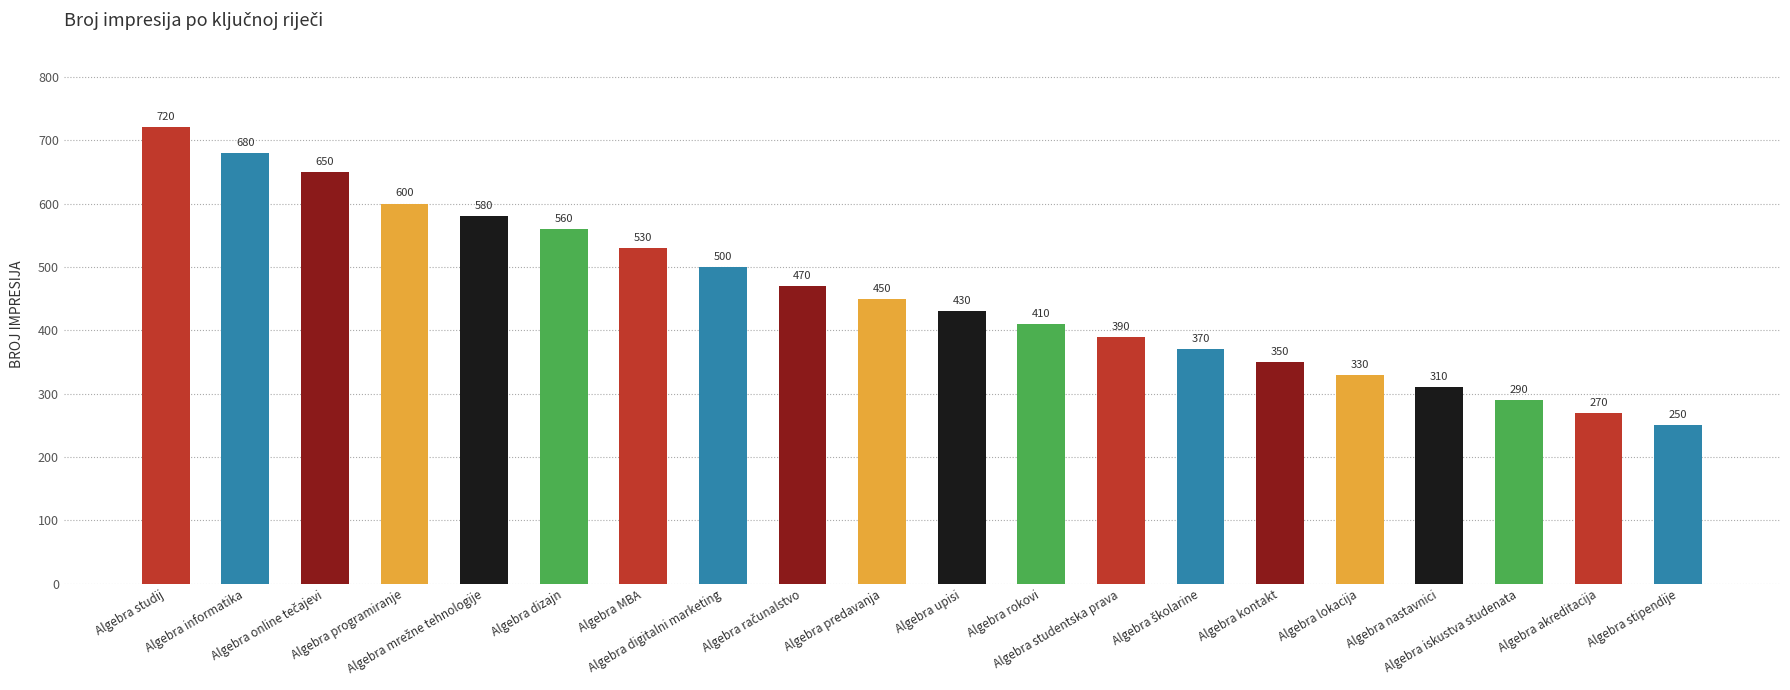

What is the sum of the values at Algebra akreditacija and Algebra digitalni marketing?

770